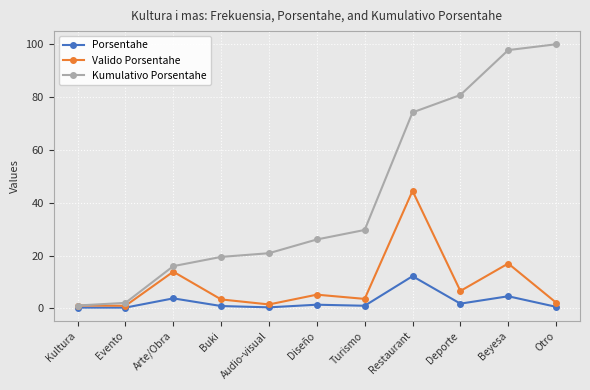

True or false: Porsentahe has more than 0 points higher than both neighbors.

True